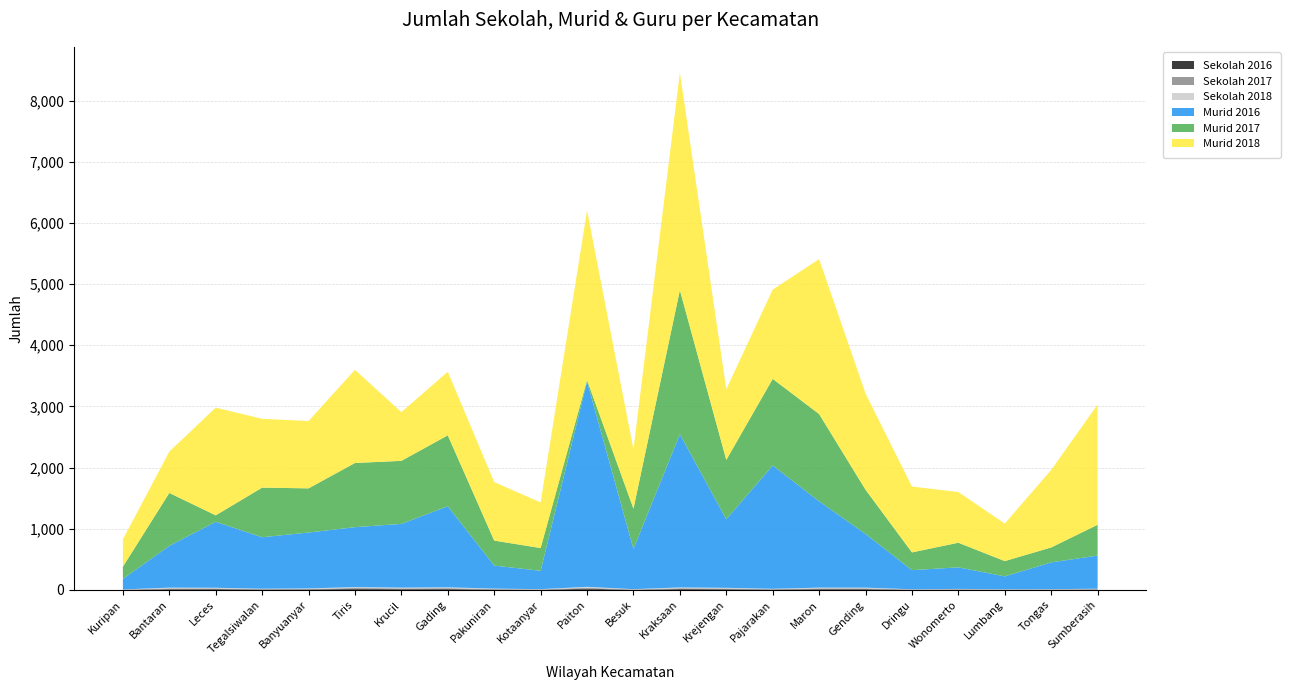

Reading left to right, list all the values displayed in this chart.

Sekolah 2016: 2	11	12	6	8	15	12	13	6	3	18	3	13	11	6	12	12	3	5	3	4	6
Sekolah 2017: 2	13	11	6	7	15	12	14	7	4	15	4	13	11	5	12	12	3	5	3	3	6
Sekolah 2018: 2	12	11	6	8	15	12	14	7	4	16	4	13	11	6	12	12	3	5	3	4	6
Murid 2016: 173	683	1079	842	914	980	1042	1326	377	300	3356	657	2506	1121	2016	1412	878	313	353	211	438	542
Murid 2017: 199	865	105	811	722	1049	1031	1159	408	372	25	659	2354	970	1416	1426	723	290	402	250	244	504
Murid 2018: 447	676	1761	1125	1101	1523	796	1040	957	746	2773	969	3556	1155	1460	2533	1574	1077	829	614	1267	1966